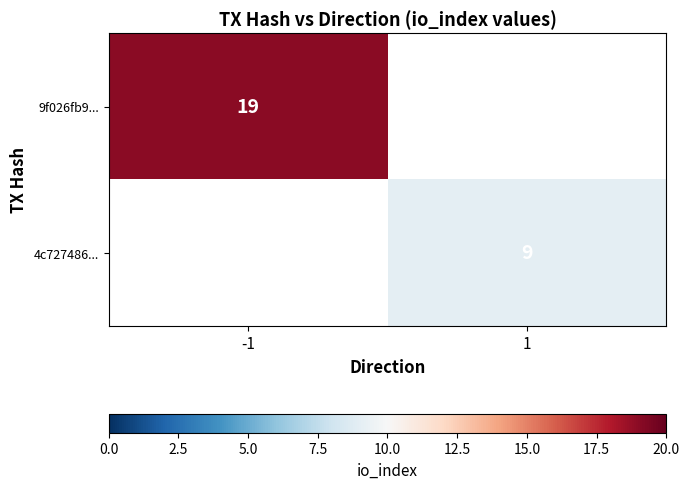

The value of 4c727486... at 1 is 9. True or false?

True